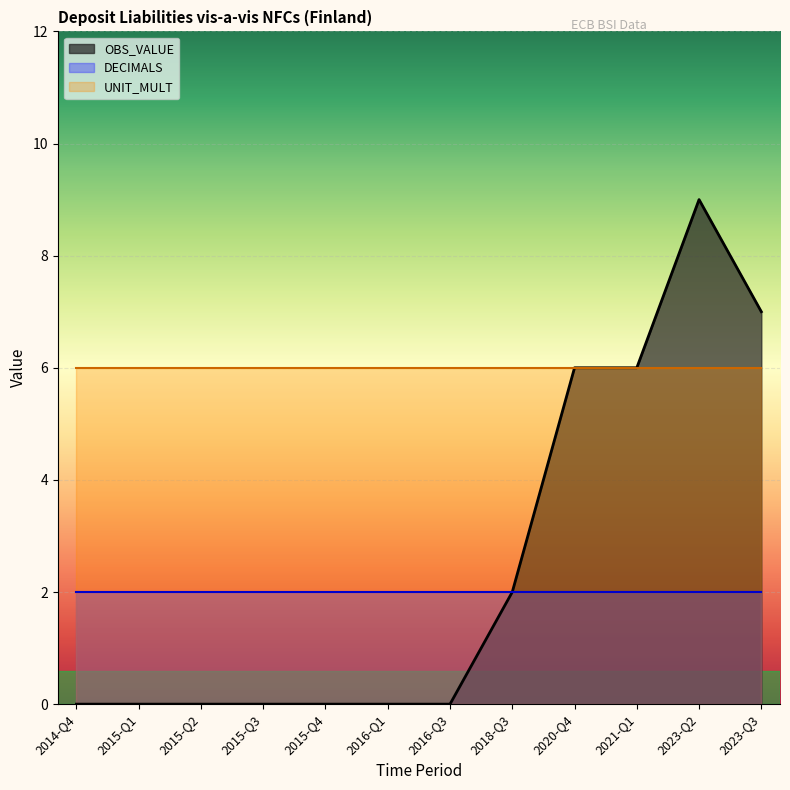

True or false: OBS_VALUE has more than 1 points higher than both neighbors.

False